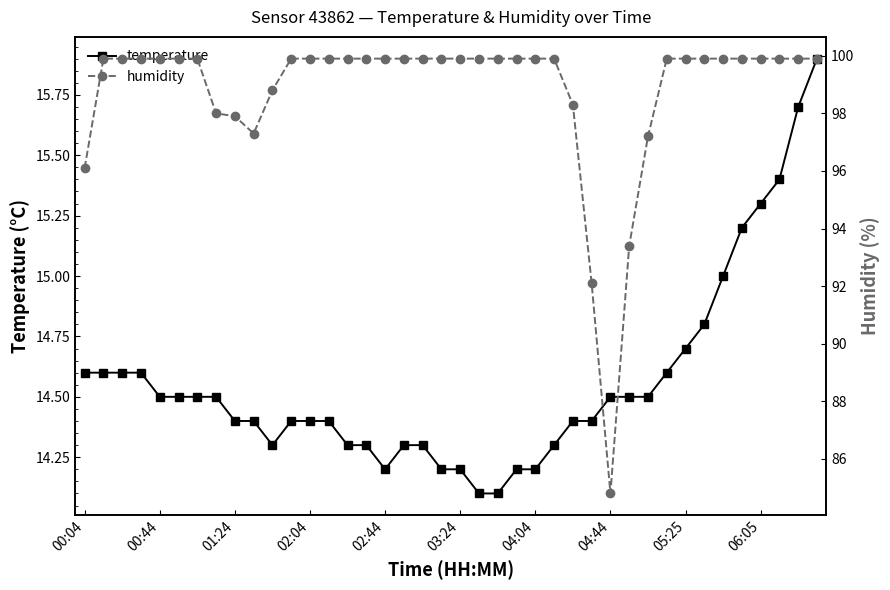

What is the value of the humidity point at the 17th from the left?

99.9